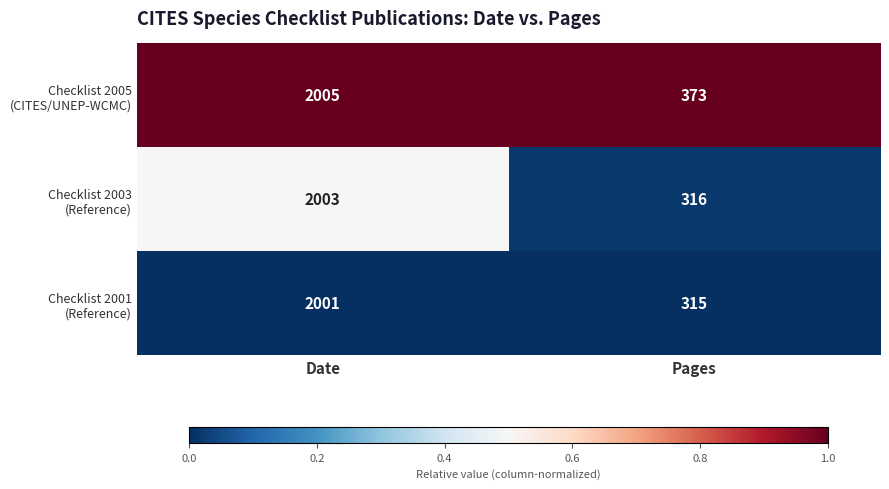

What is the spread (max minus min) of values at Pages?

58